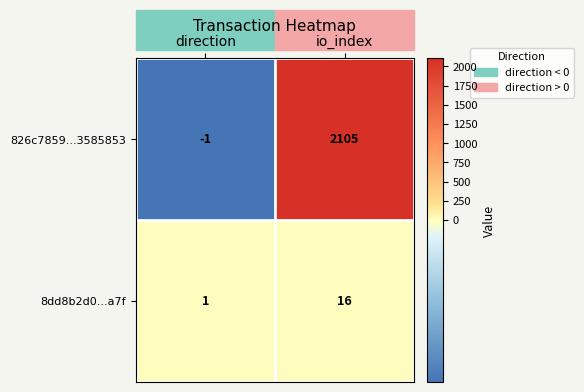

At direction, list the series in order from largest to smallest.

8dd8b2d0...a7f, 826c7859...3585853